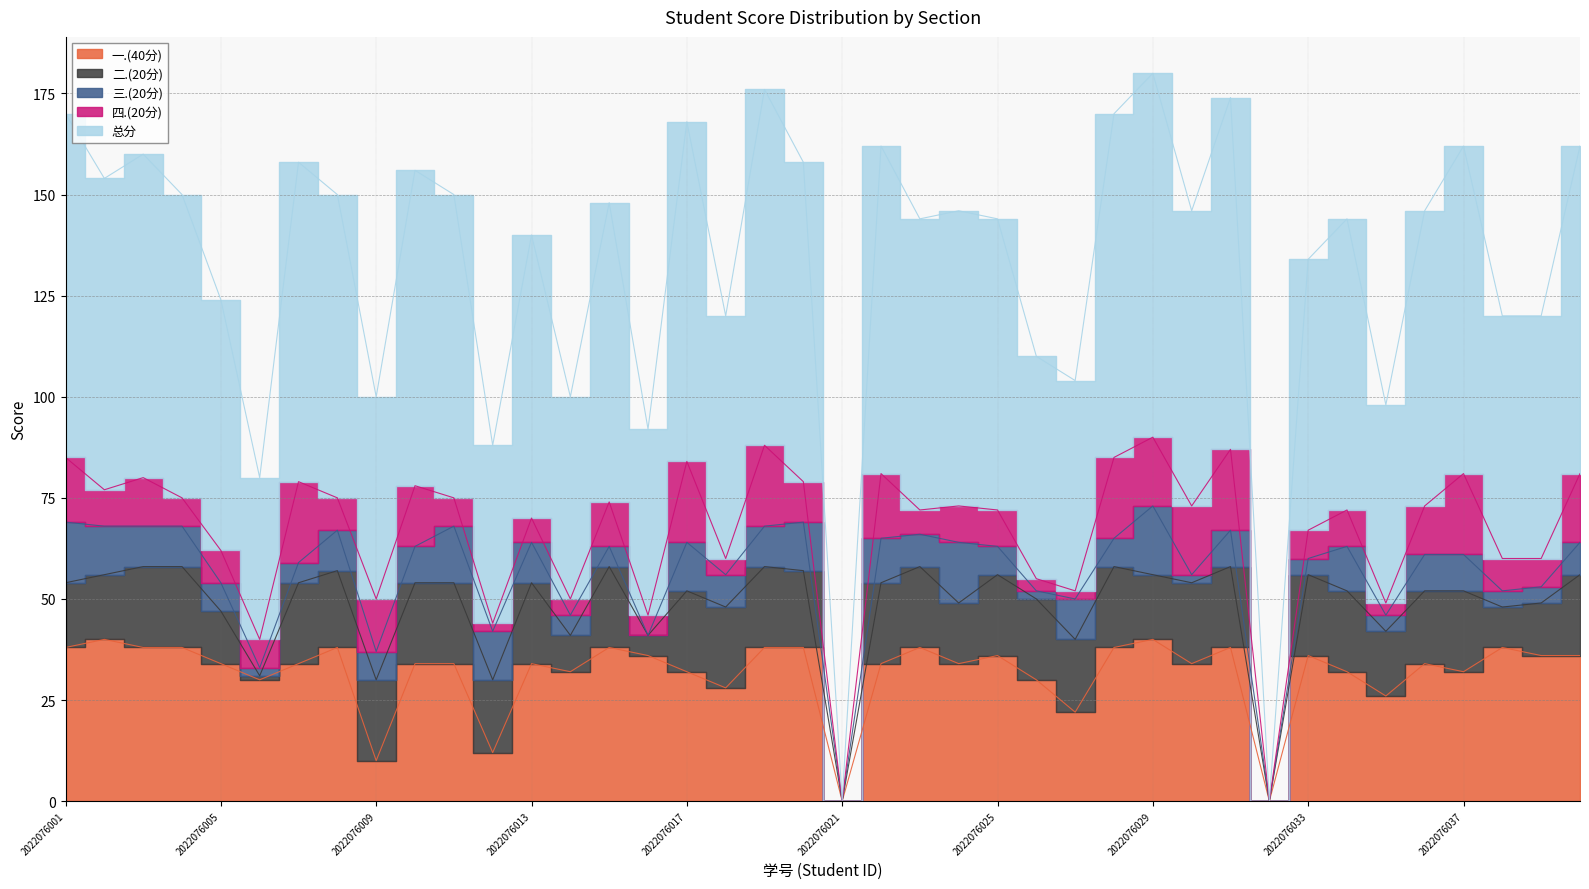

What are all the series names shown in the legend?

一.(40分), 二.(20分), 三.(20分), 四.(20分), 总分